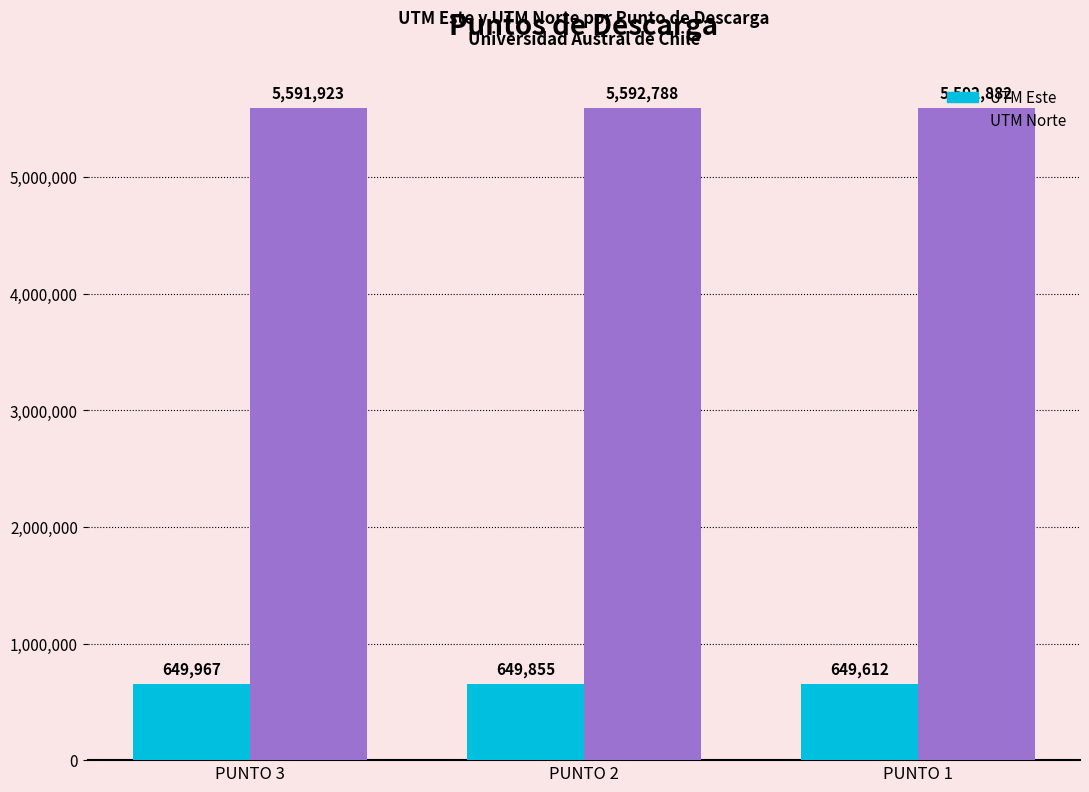

What is the sum of the UTM Este values at PUNTO 1 and PUNTO 2?

1299467